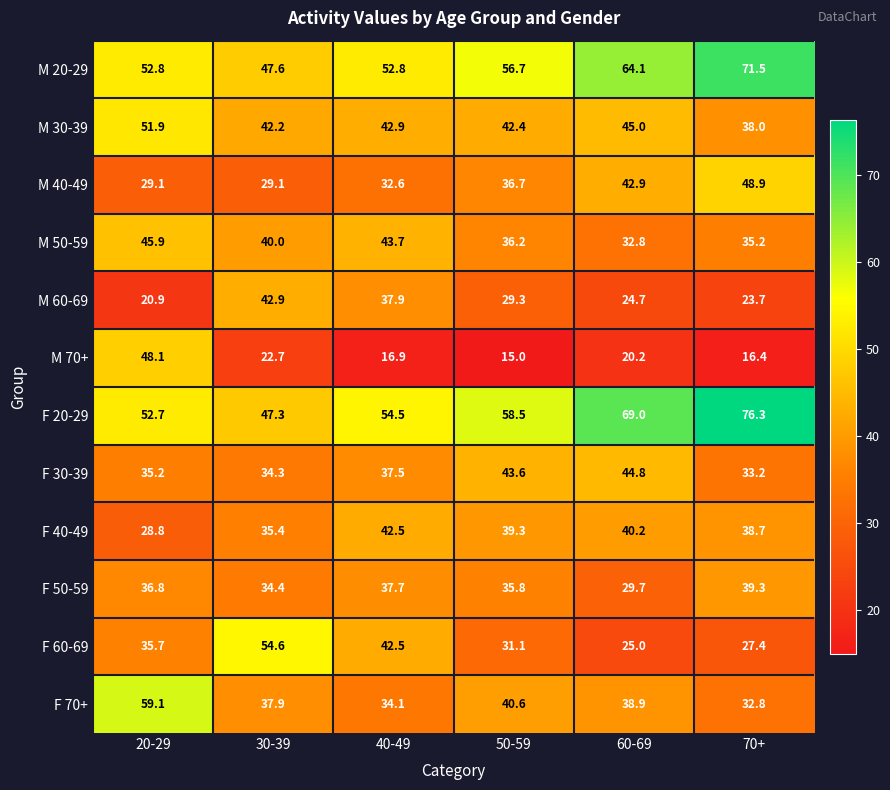

Where is F 30-39 nearest to the value 39?

40-49